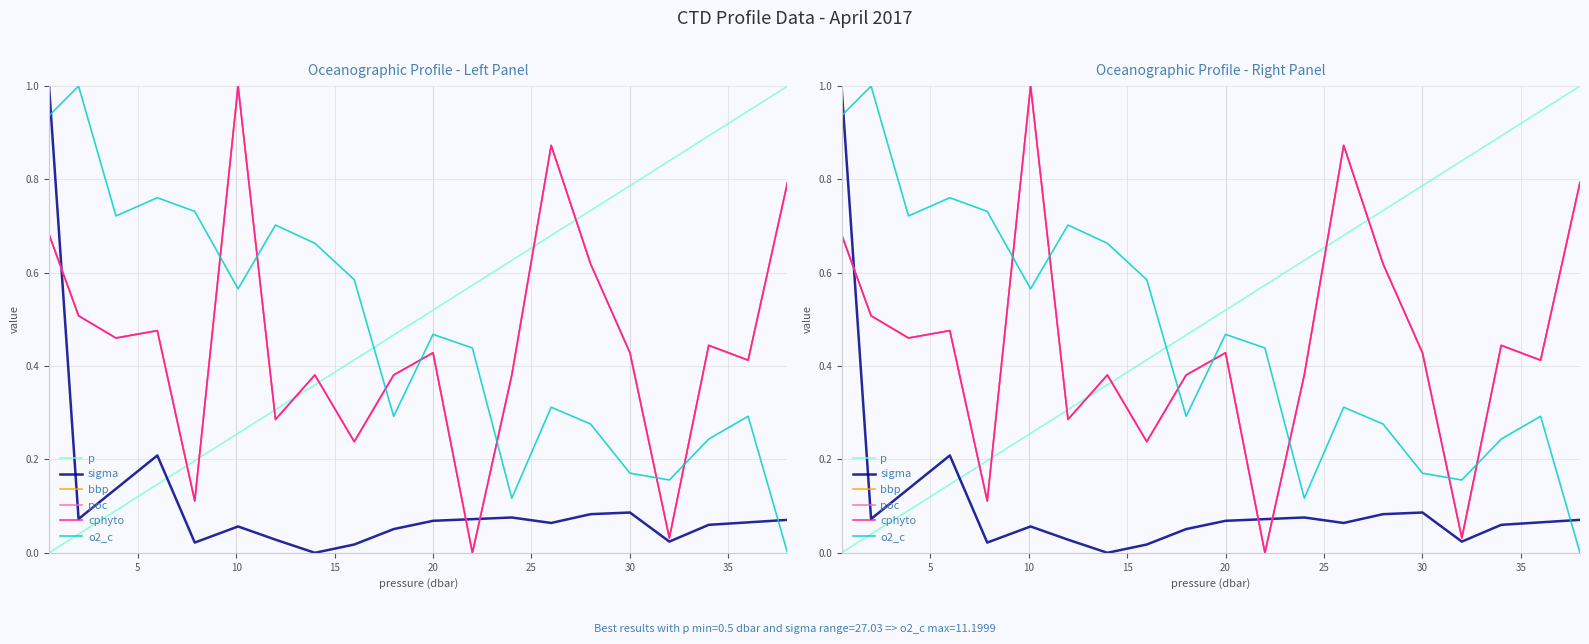

Which series has the widest spread of values?

p